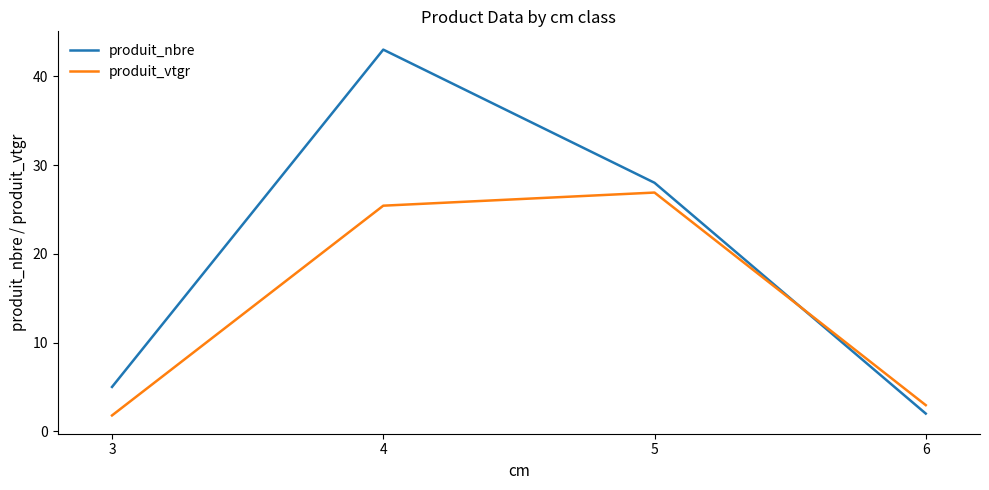

What value does the produit_nbre series have at 5?

28.0